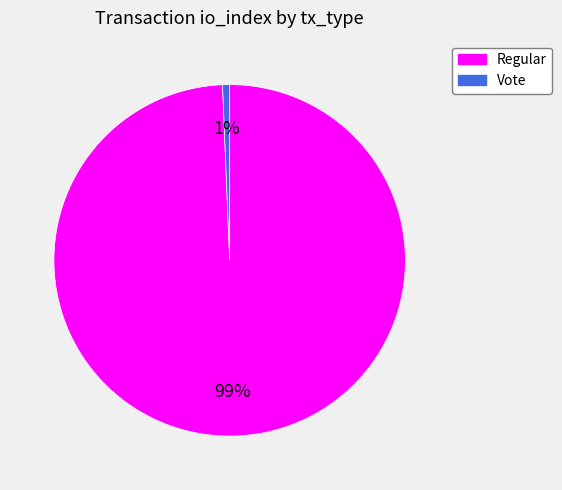

True or false: Vote accounts for 15% of the total.

False